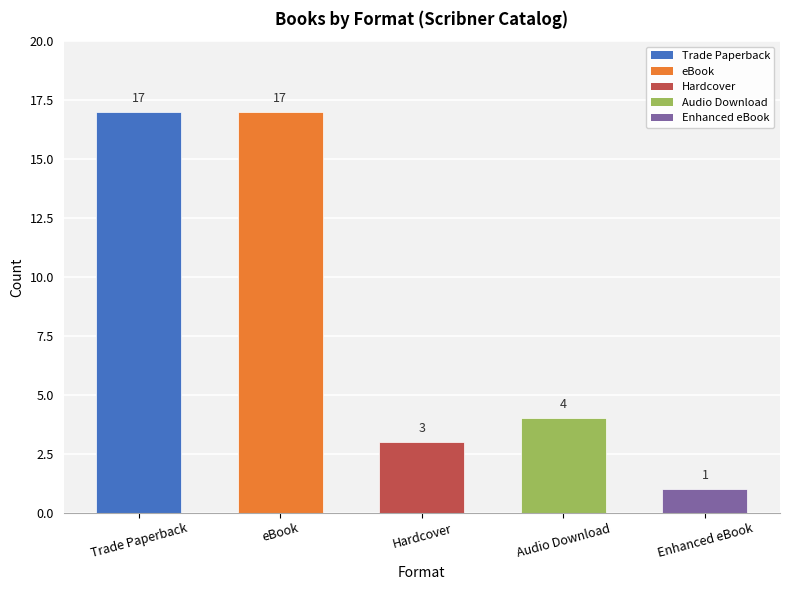

Between Audio Download and Trade Paperback, which is larger?

Trade Paperback